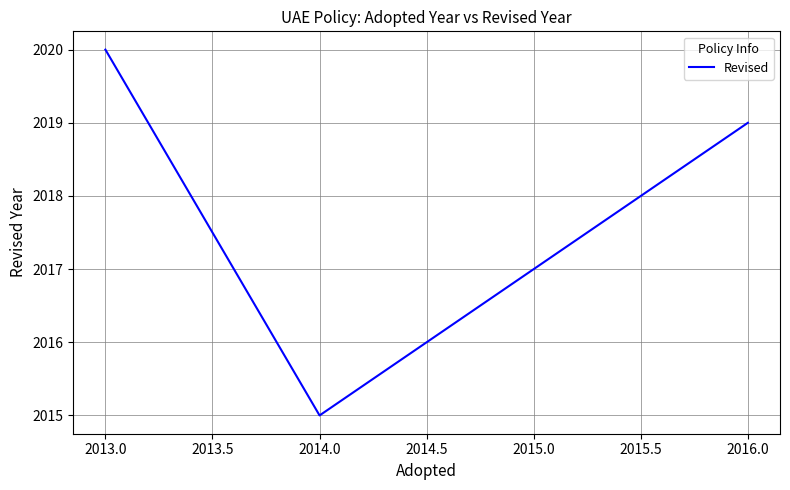

How many lines are shown in the chart?

1